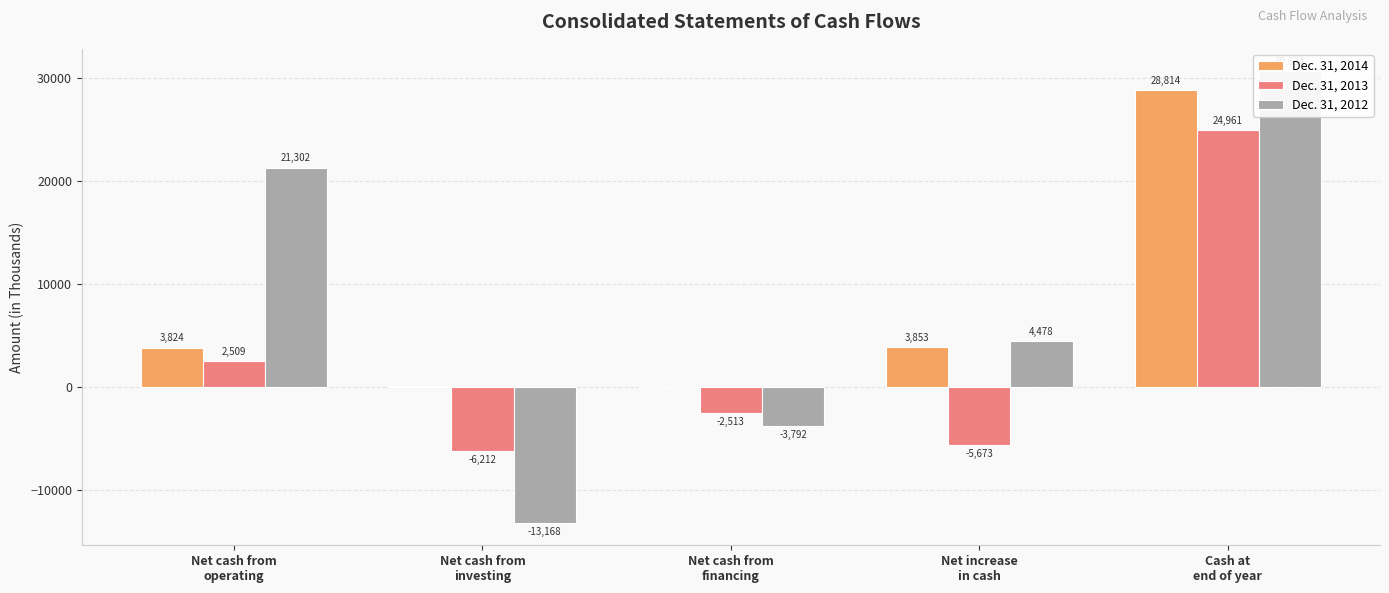

True or false: Dec. 31, 2014 has a value of -32 at Net cash from
financing.

True